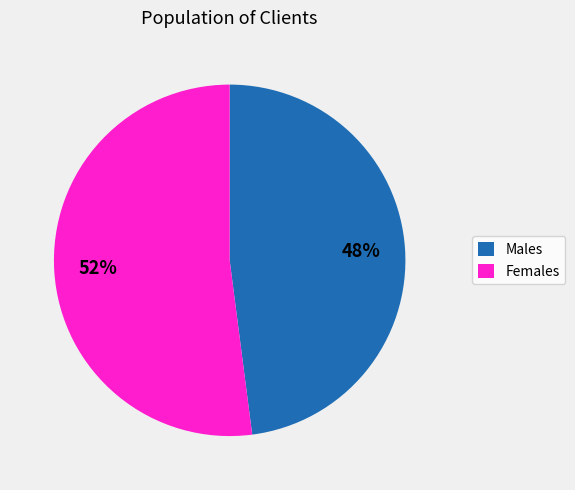

Which slice is the smallest?

Males